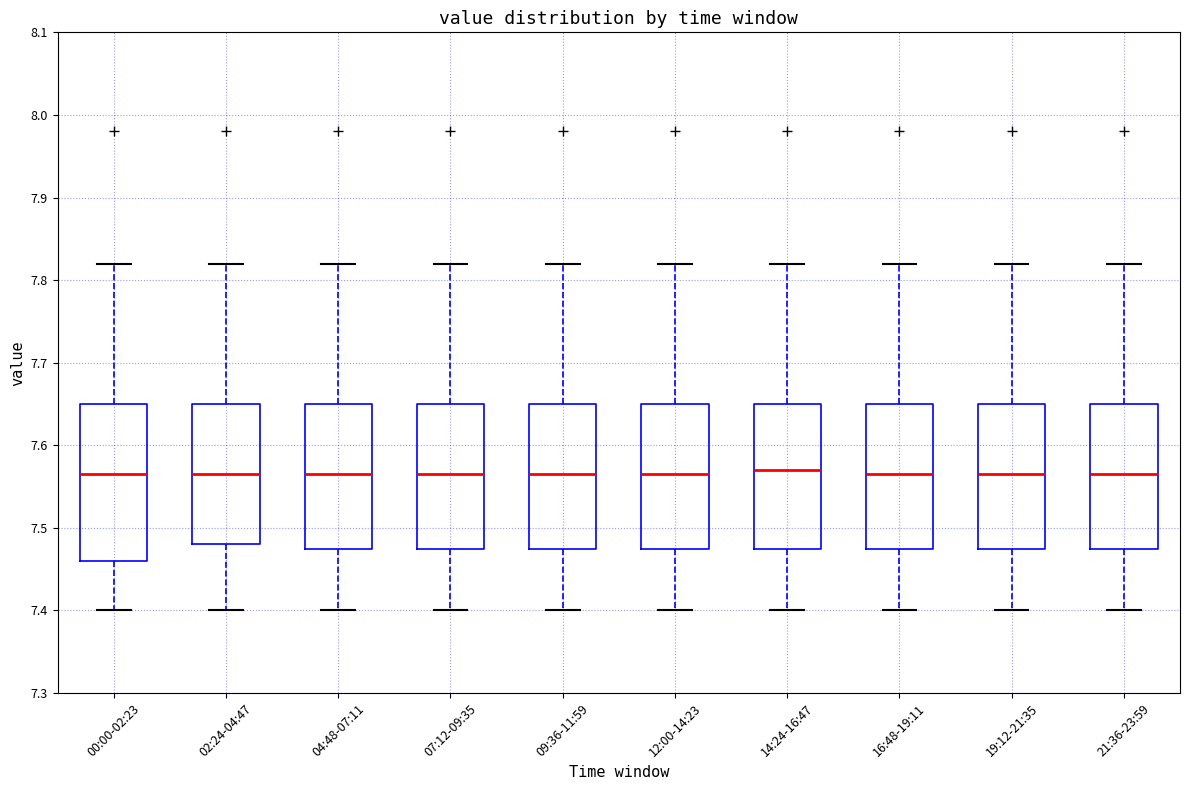

Reading left to right, read every box against the y-axis: the position of its median line, the range the box covers, and the ends of its whiskers. The values are not printed on the chart, so give them approximately, as read against the axis.

00:00-02:23: median 7.57, box 7.46 to 7.65, whiskers 7.40 to 7.82
02:24-04:47: median 7.57, box 7.48 to 7.65, whiskers 7.40 to 7.82
04:48-07:11: median 7.57, box 7.48 to 7.65, whiskers 7.40 to 7.82
07:12-09:35: median 7.57, box 7.48 to 7.65, whiskers 7.40 to 7.82
09:36-11:59: median 7.57, box 7.48 to 7.65, whiskers 7.40 to 7.82
12:00-14:23: median 7.57, box 7.48 to 7.65, whiskers 7.40 to 7.82
14:24-16:47: median 7.57, box 7.48 to 7.65, whiskers 7.40 to 7.82
16:48-19:11: median 7.57, box 7.48 to 7.65, whiskers 7.40 to 7.82
19:12-21:35: median 7.57, box 7.48 to 7.65, whiskers 7.40 to 7.82
21:36-23:59: median 7.57, box 7.48 to 7.65, whiskers 7.40 to 7.82